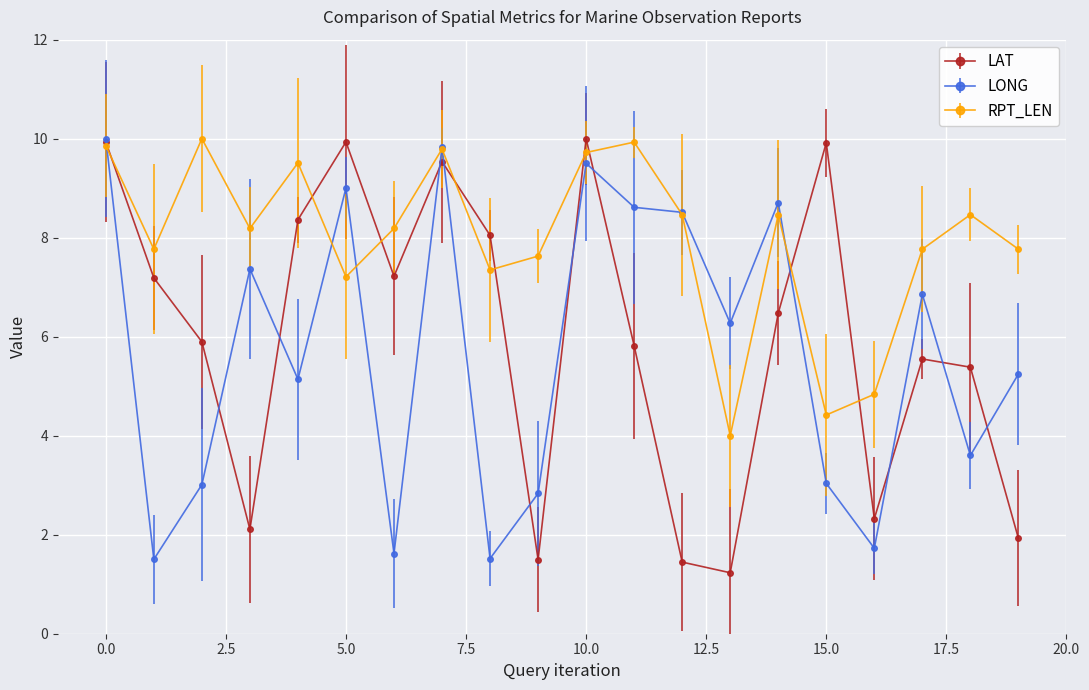

What is the minimum value for LAT?

1.2